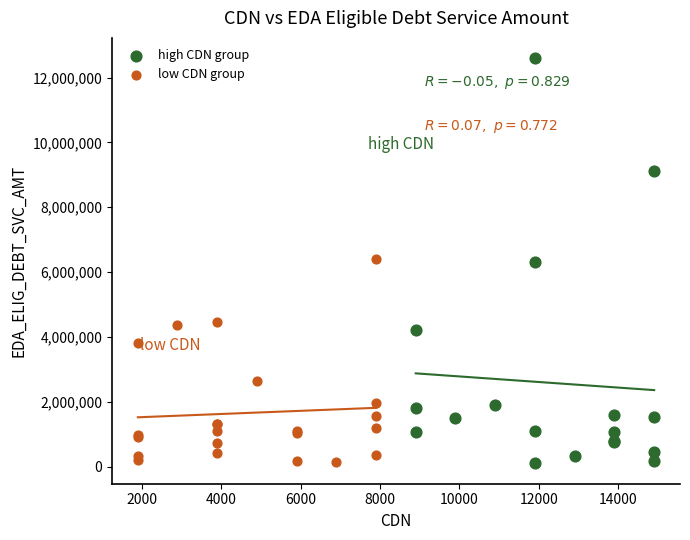

Which series reaches the maximum Y coordinate?

high CDN group